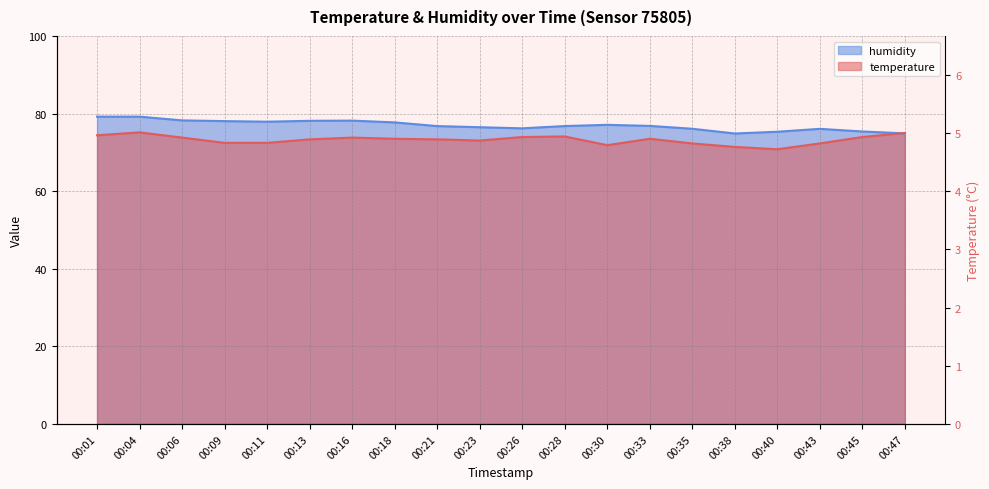

At 00:38, list the series in order from largest to smallest.

humidity, temperature